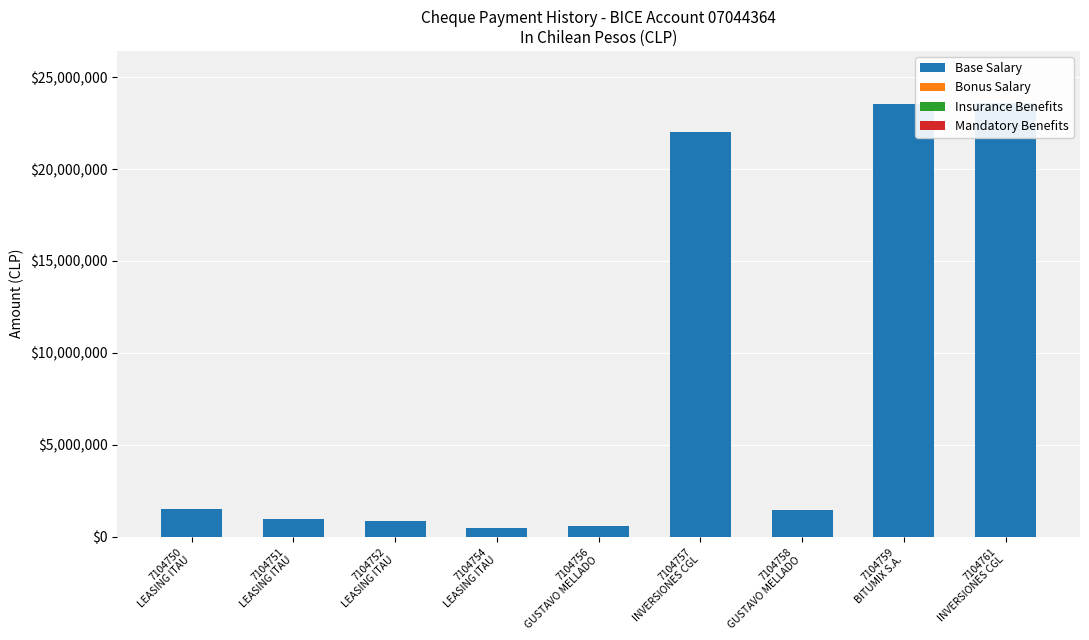

Which series has the largest total across all categories?

Base Salary